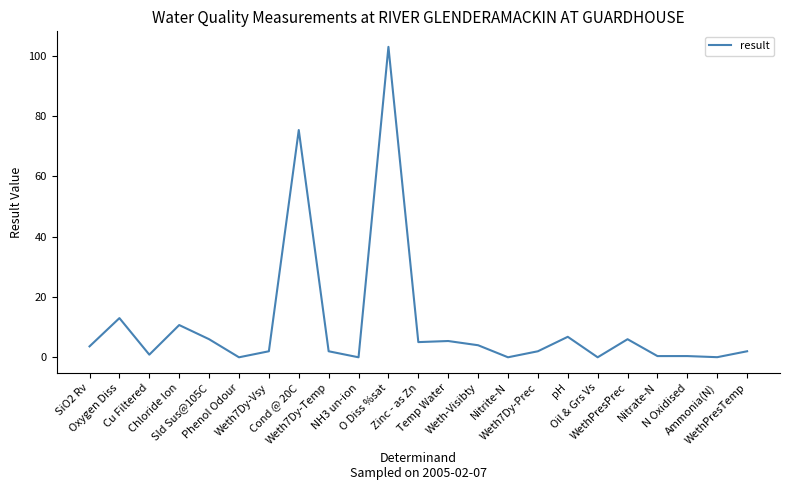

What position from the right is Weth-Visibty?

10